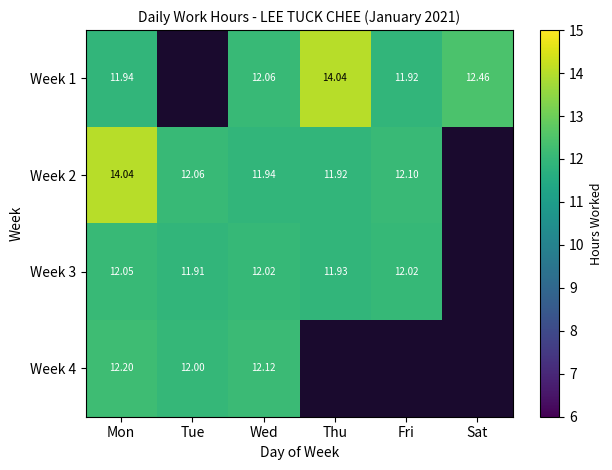

Which has a higher value, Thu or Sat?

Thu